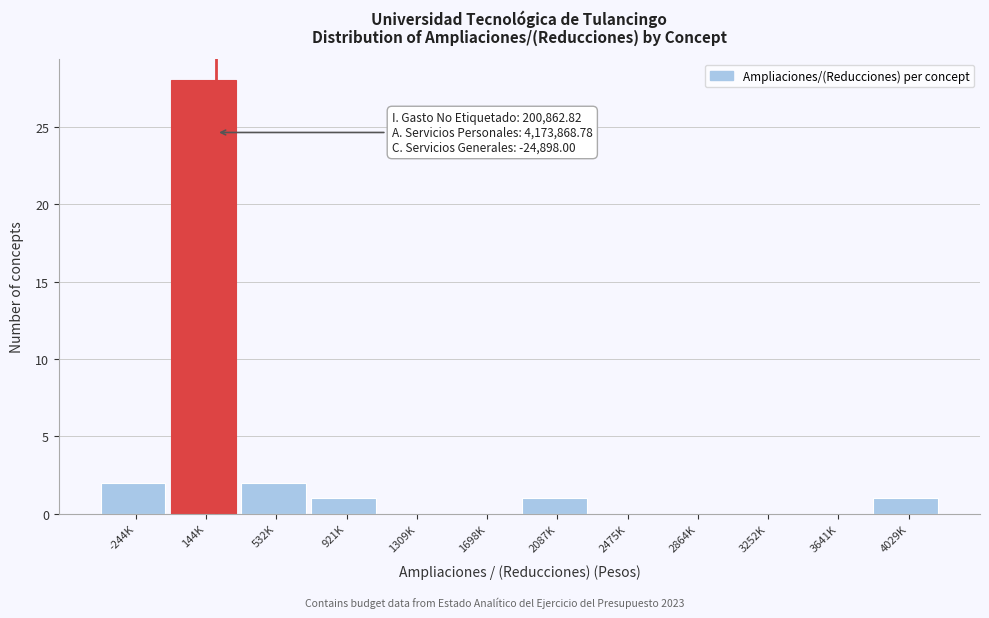

Reading right to left, list all the values displayed in this chart.

4029K=1	3641K=0	3252K=0	2864K=0	2475K=0	2087K=1	1698K=0	1309K=0	921K=1	532K=2	144K=28	-244K=2